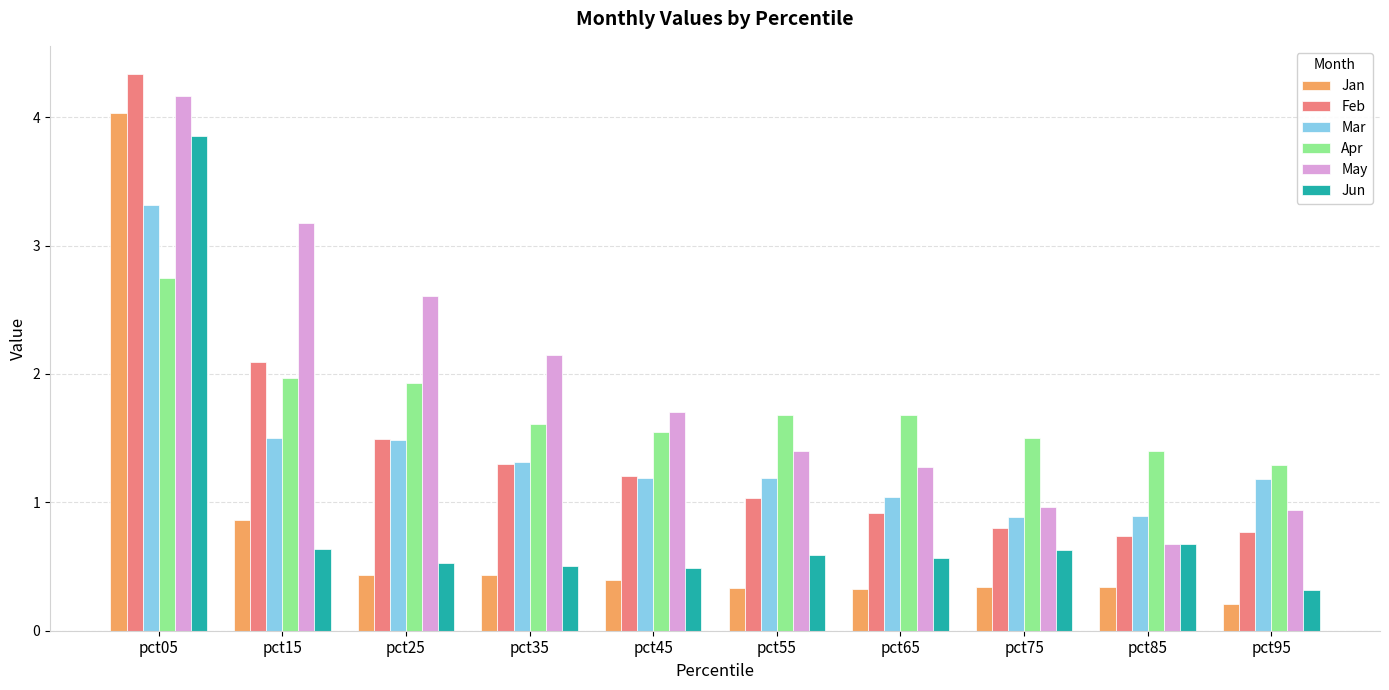

What is the minimum value for Mar?

0.9